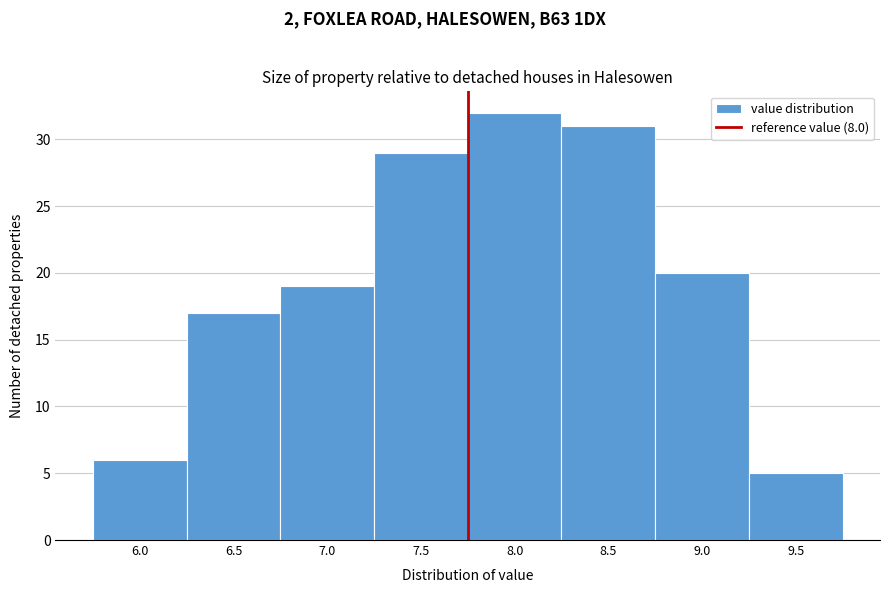

Reading left to right, extract all data points from this chart.

6.0=6	6.5=17	7.0=19	7.5=29	8.0=32	8.5=31	9.0=20	9.5=5